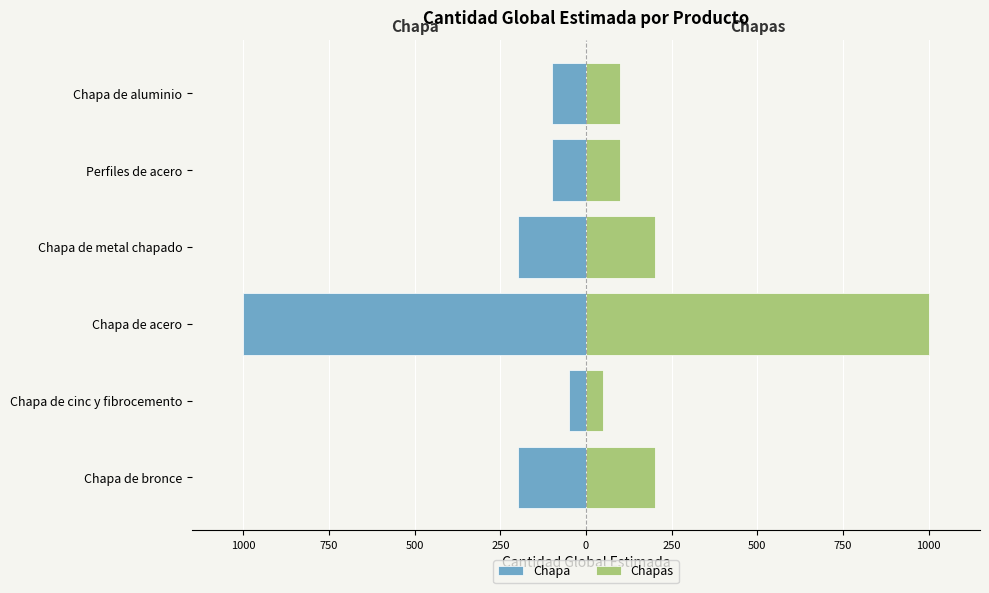

Is it true that Chapa equals -69 at Chapa de cinc y fibrocemento?

False